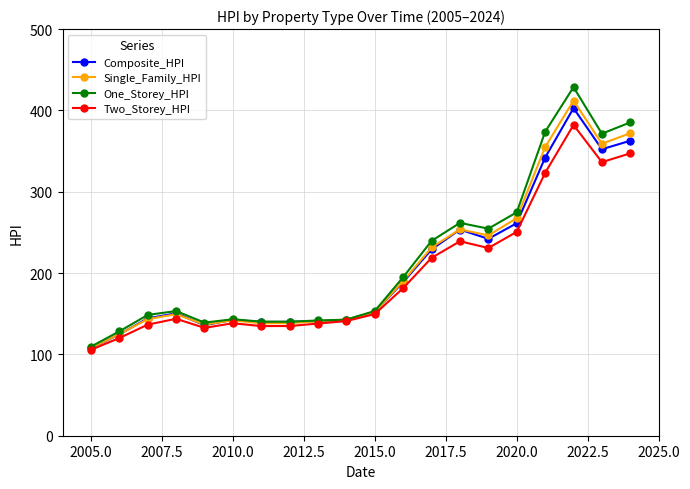

Which series has the largest range (max minus min)?

One_Storey_HPI